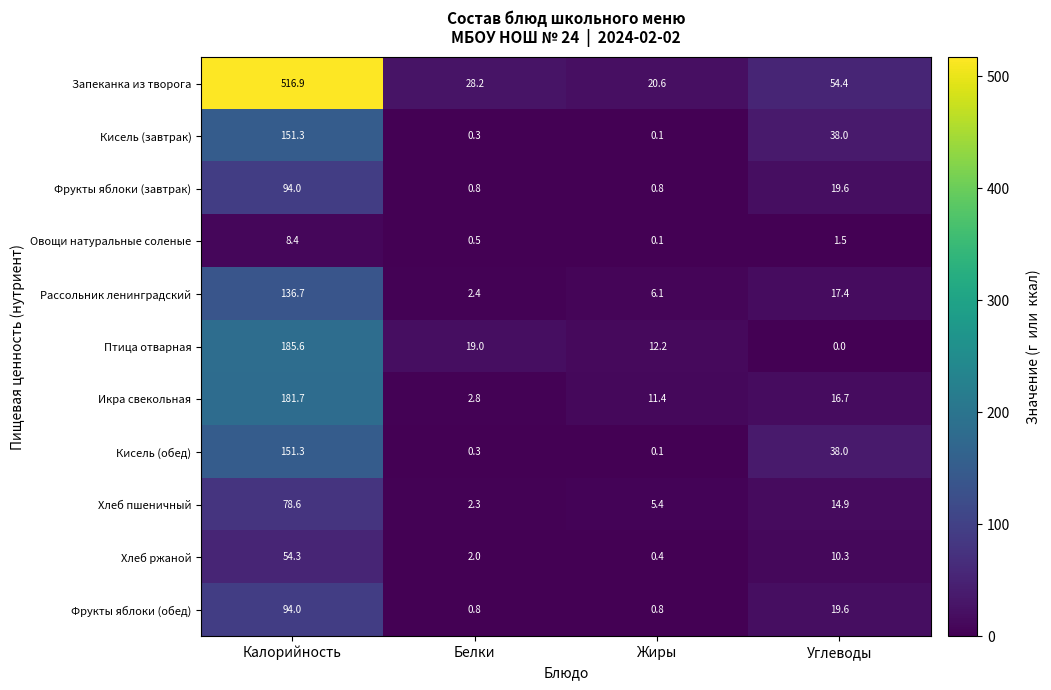

Rank the categories by Кисель (обед) value from highest to lowest.

Калорийность, Углеводы, Белки, Жиры